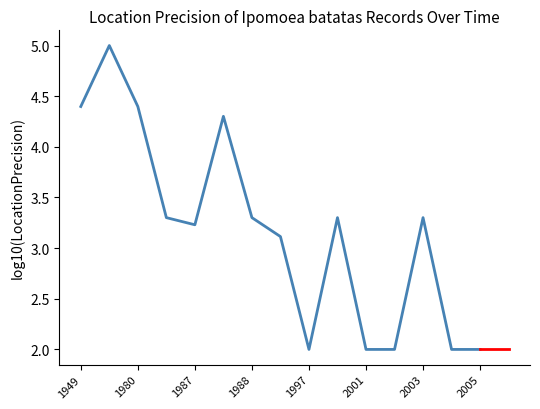

What is the difference between the maximum and minimum values?

3.0